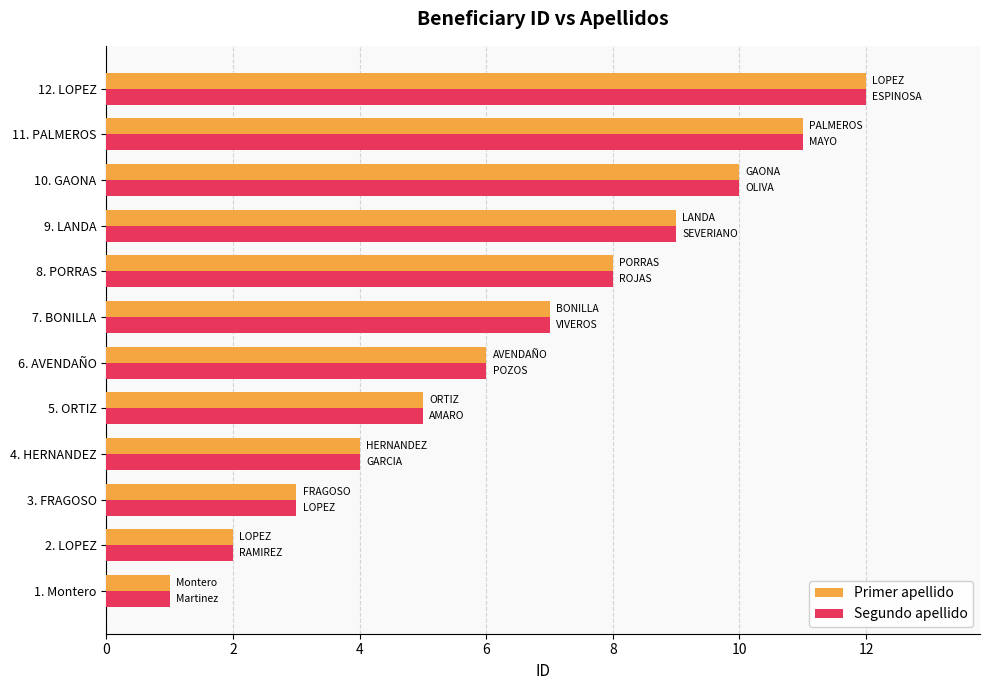

How many values in the Primer apellido series are below 7?

6